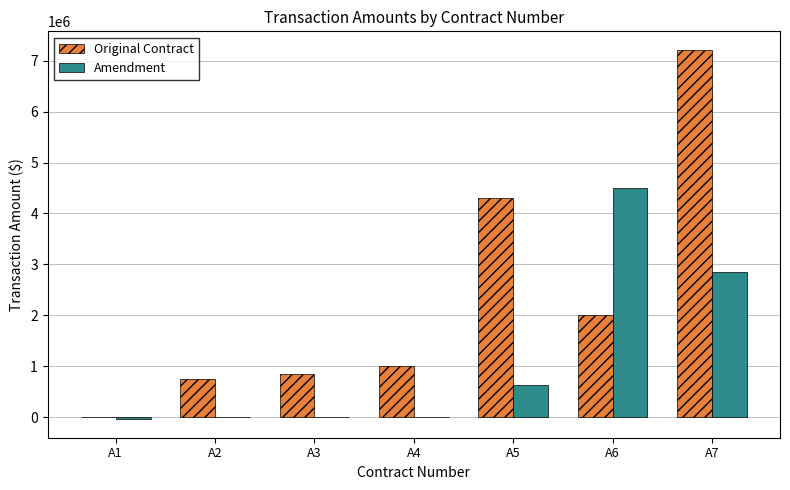

What is the greatest value displayed?

7213000.0